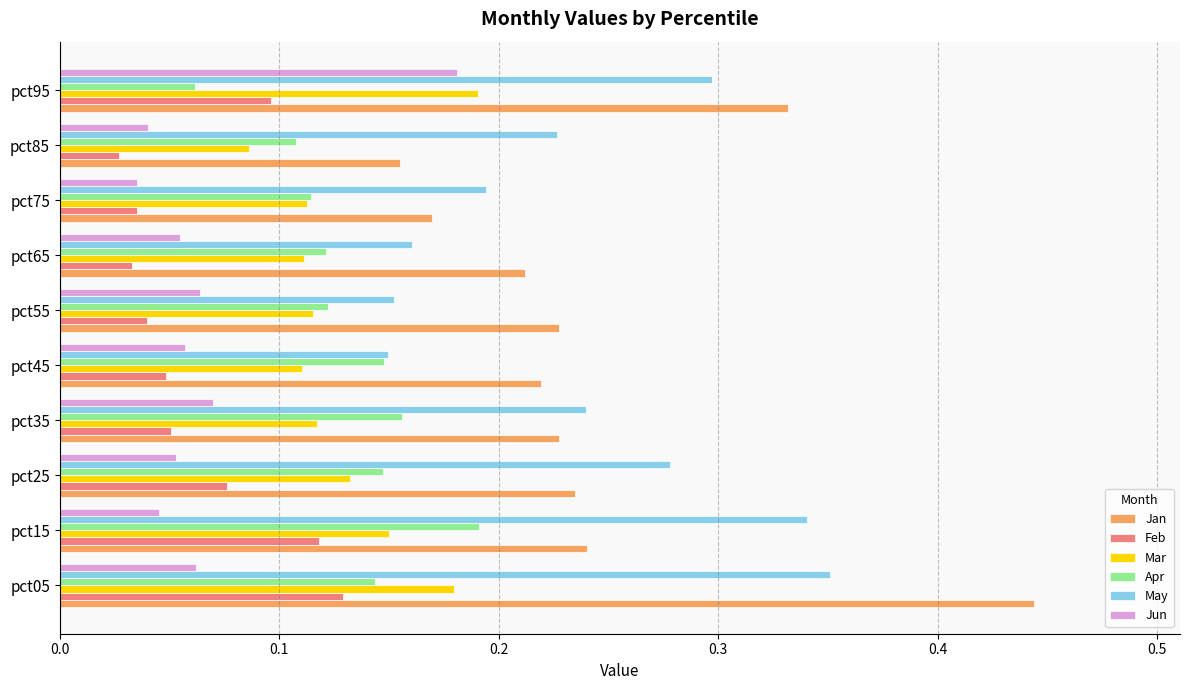

How many categories are shown in the chart?

10